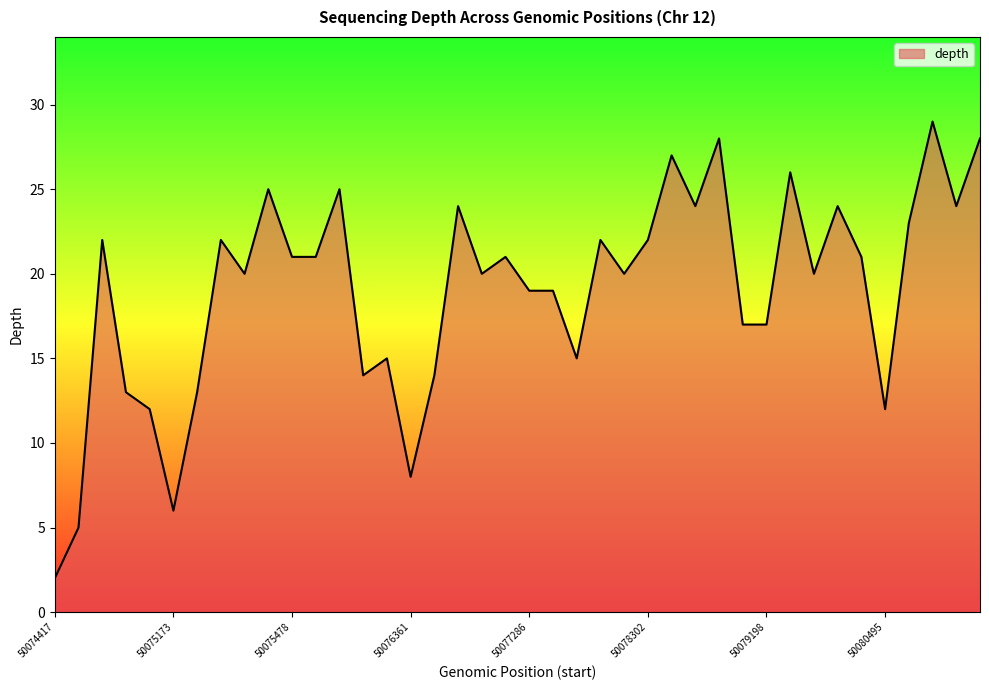

What is the maximum value shown in the chart?

29